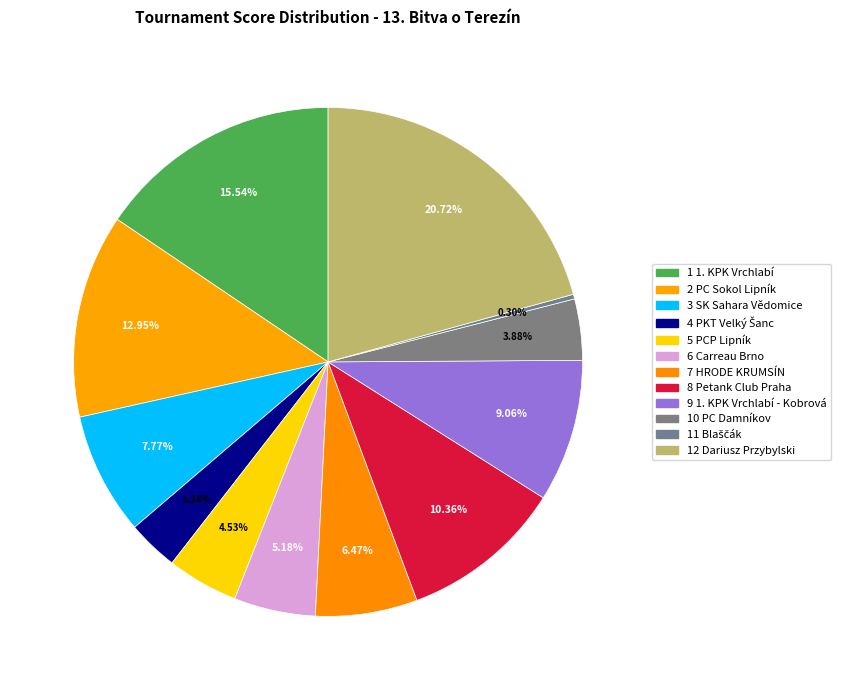

What is the total percentage of 9 1. KPK Vrchlabí - Kobrová and 10 PC Damníkov?

12.9%